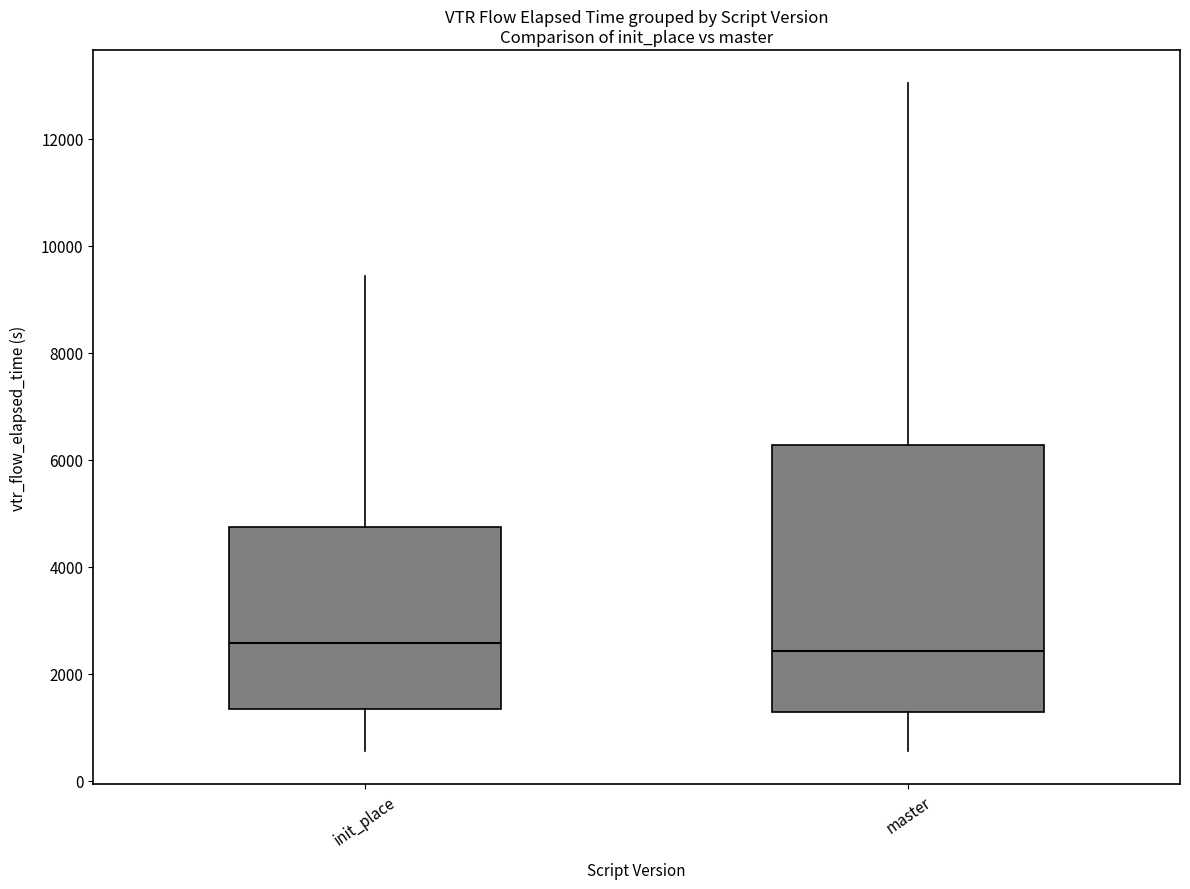

Which box is the tallest, from its lower edge to its upper edge?

master